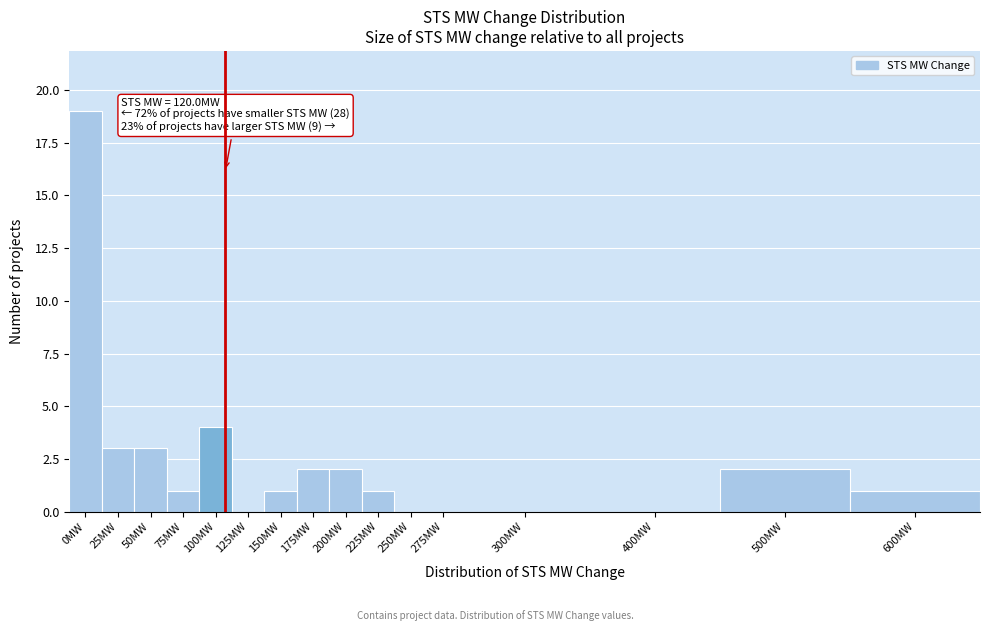

Reading left to right, what are all the values shown in this chart?

0MW=19	25MW=3	50MW=3	75MW=1	100MW=4	125MW=0	150MW=1	175MW=2	200MW=2	225MW=1	250MW=0	275MW=0	300MW=0	400MW=0	500MW=2	600MW=1